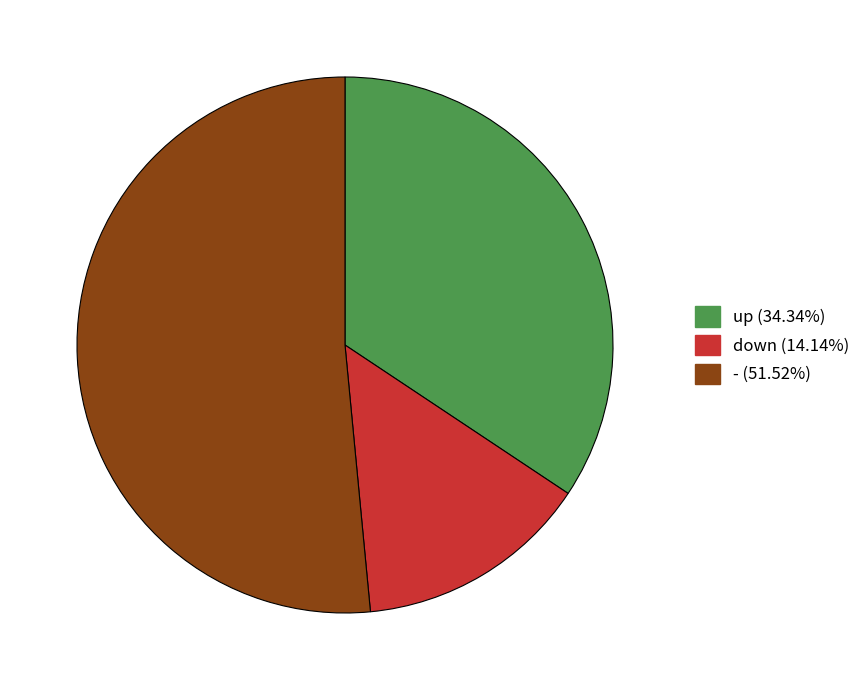

Which slice is the largest?

-